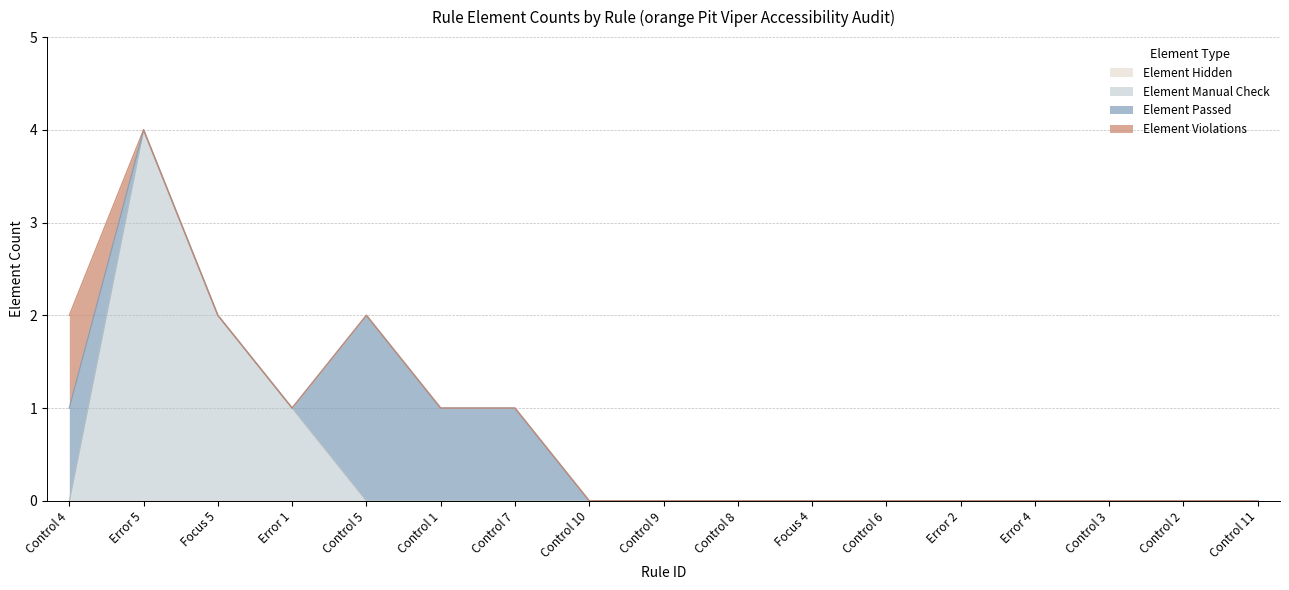

What is the sum of all Element Violations values?

1